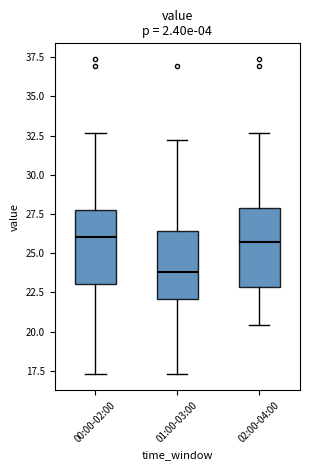

Reading left to right, transcribe this box plot: for each box, give where its median line is, the range the box spans, and where its two whiskers end, as read against the y-axis. The values are not printed on the chart, so give them approximately, as read against the axis.

00:00-02:00: median 26.0, box 23.0 to 27.5, whiskers 17.5 to 32.5
01:00-03:00: median 24.0, box 22.0 to 26.5, whiskers 17.5 to 32.0
02:00-04:00: median 25.5, box 23.0 to 28.0, whiskers 20.5 to 32.5